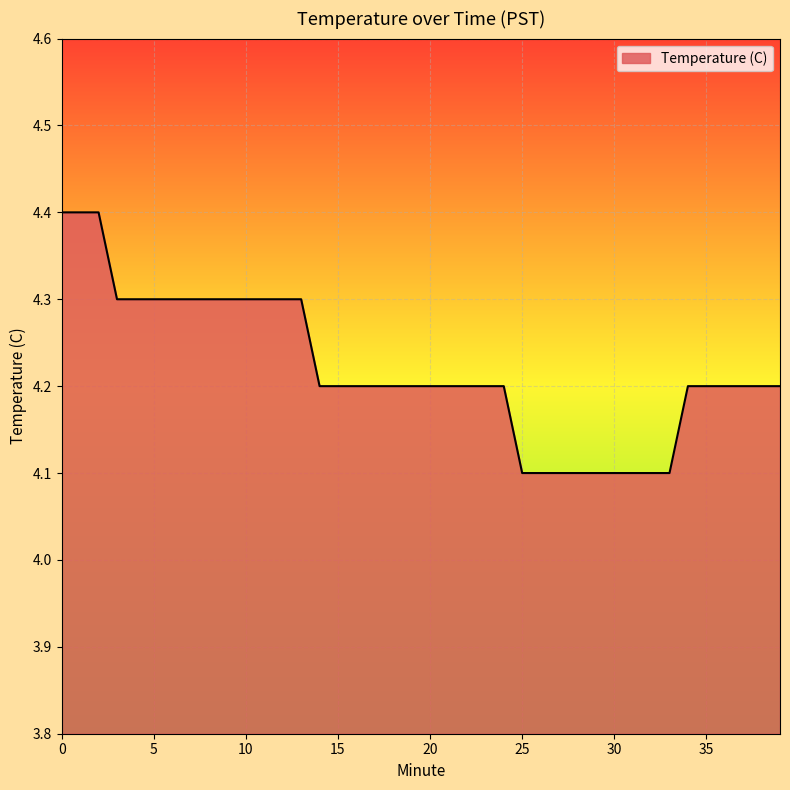

What is the maximum value shown in the chart?

4.4